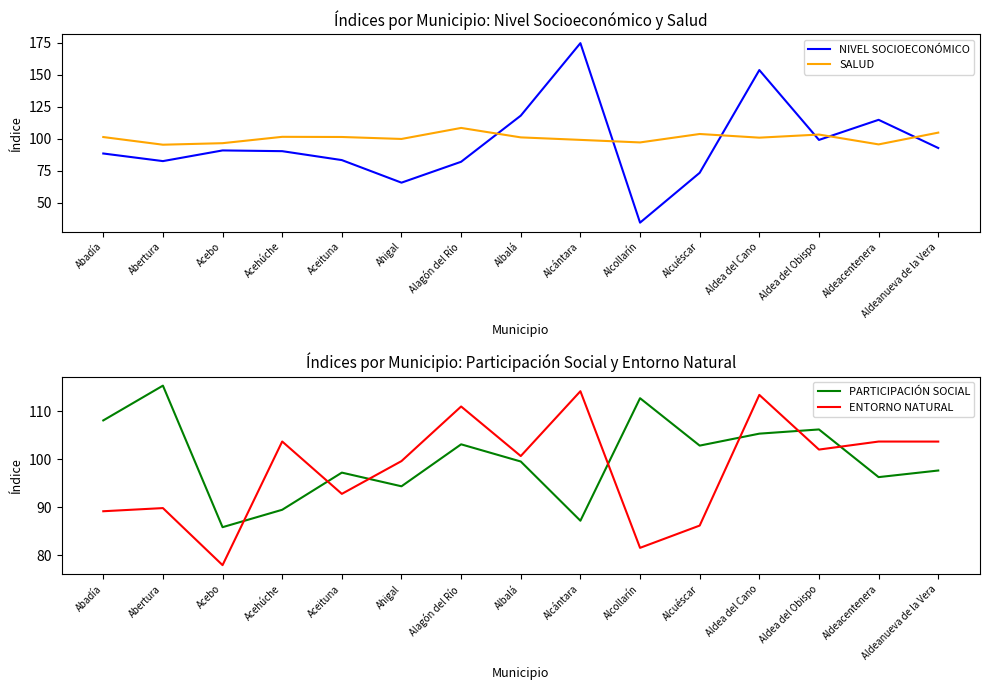

Where is the first local maximum for SALUD?

Acehúche